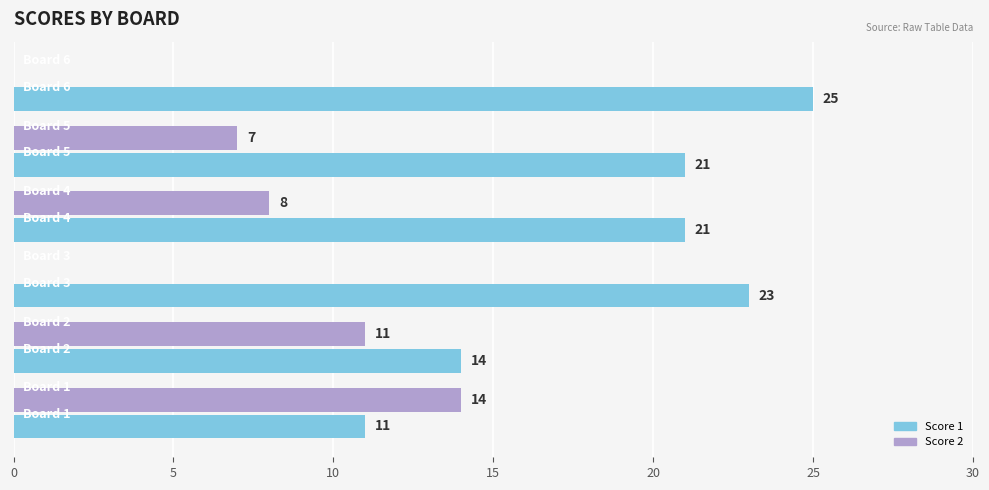

How many Score 1 values are between 14 and 23?

4